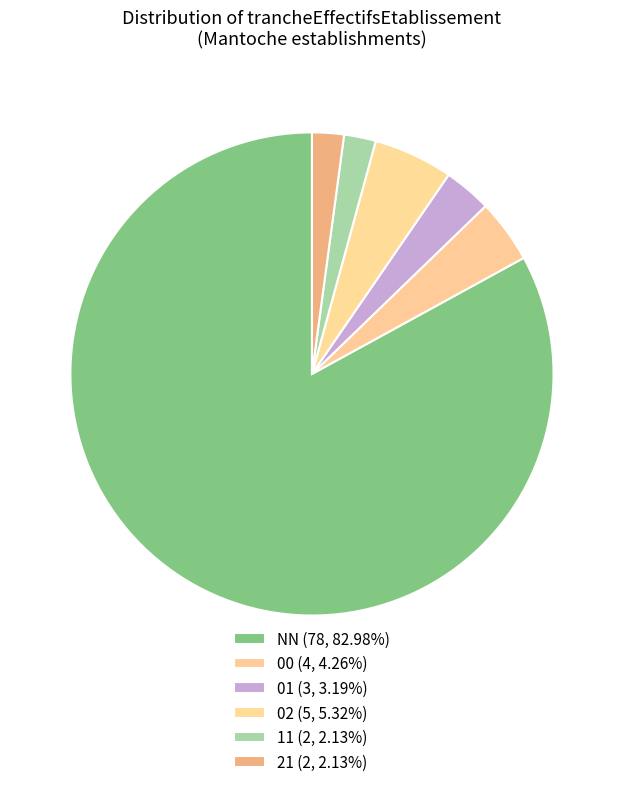

Which category has the biggest portion of the pie?

NN